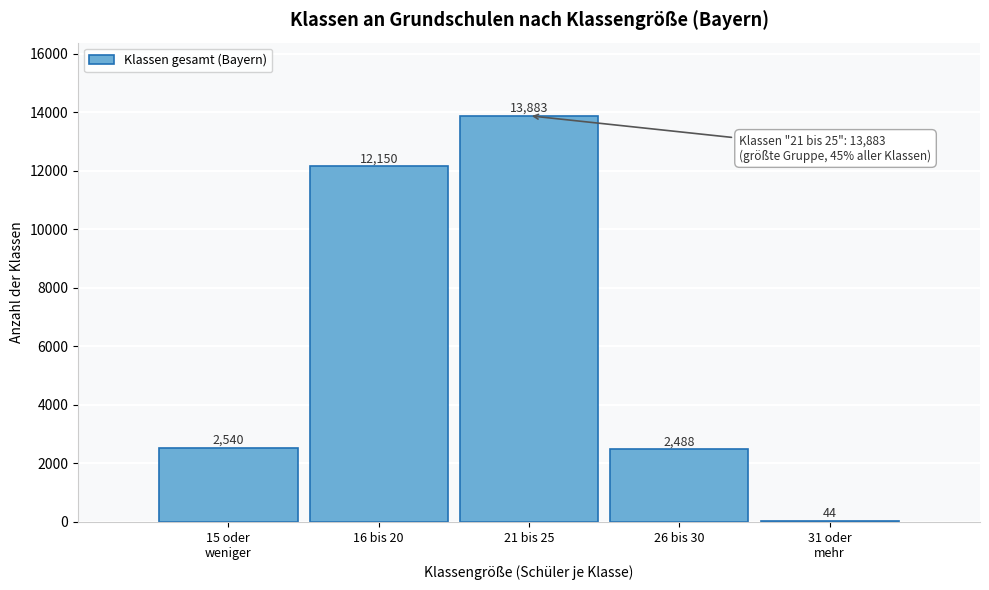

What is the sum of all values?

31105